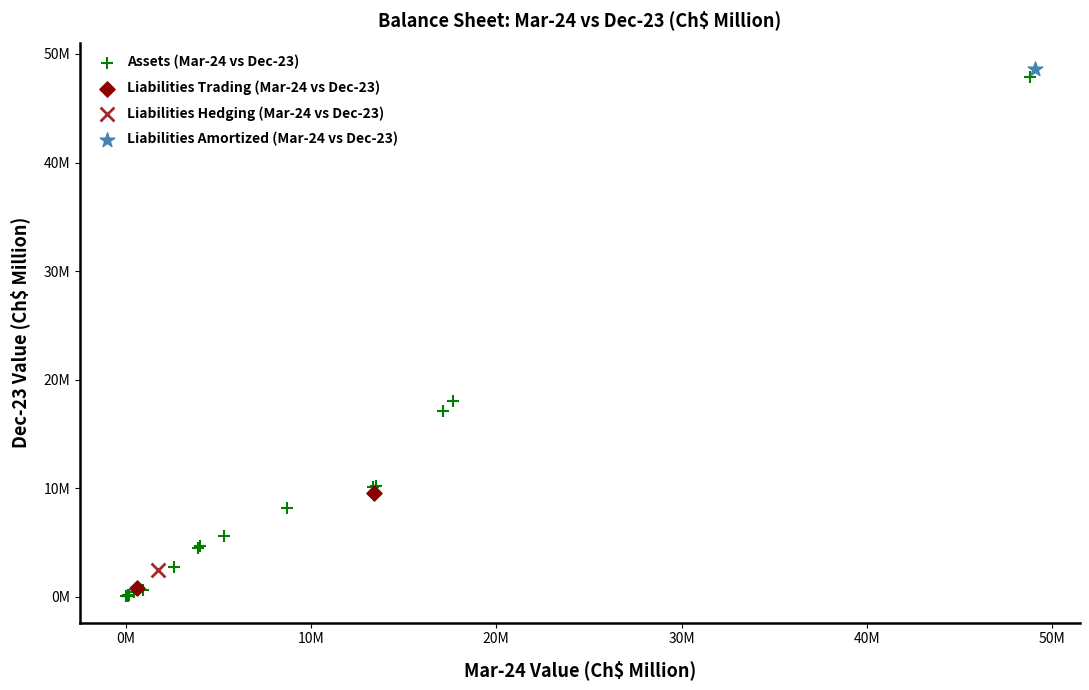

What are all the series names shown in the legend?

Assets (Mar-24 vs Dec-23), Liabilities Trading (Mar-24 vs Dec-23), Liabilities Hedging (Mar-24 vs Dec-23), Liabilities Amortized (Mar-24 vs Dec-23)